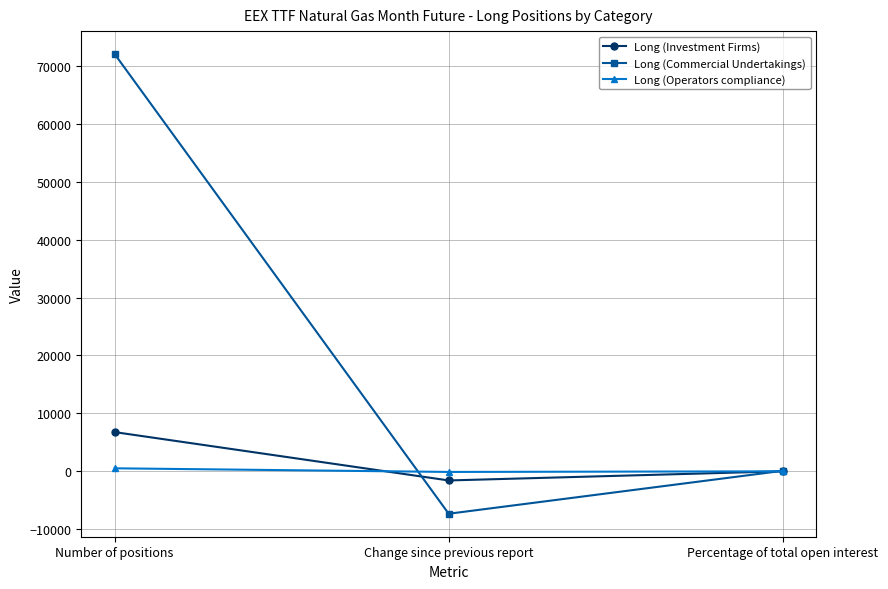

What is the greatest value displayed?

72023.4